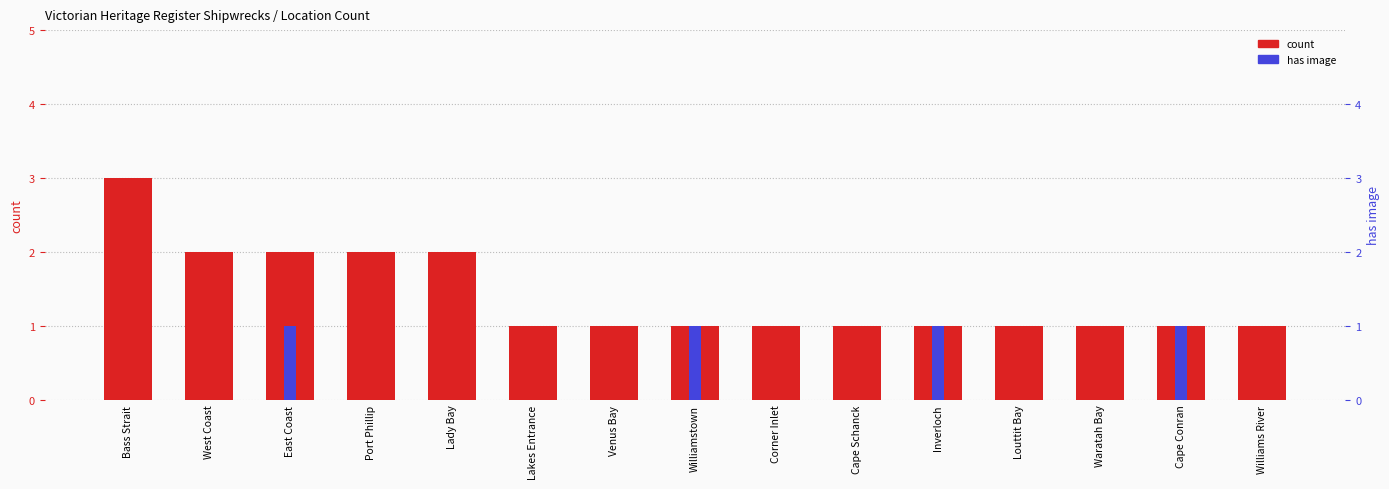

What is the difference between the count values at Bass Strait and East Coast?

1